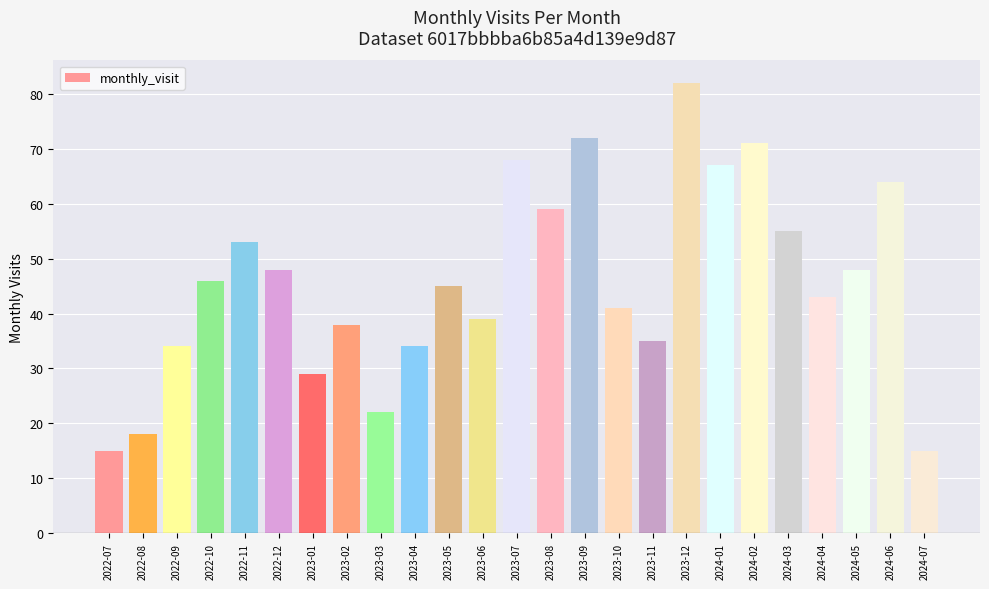

The chart shows a value of 11 at 2022-09. True or false?

False